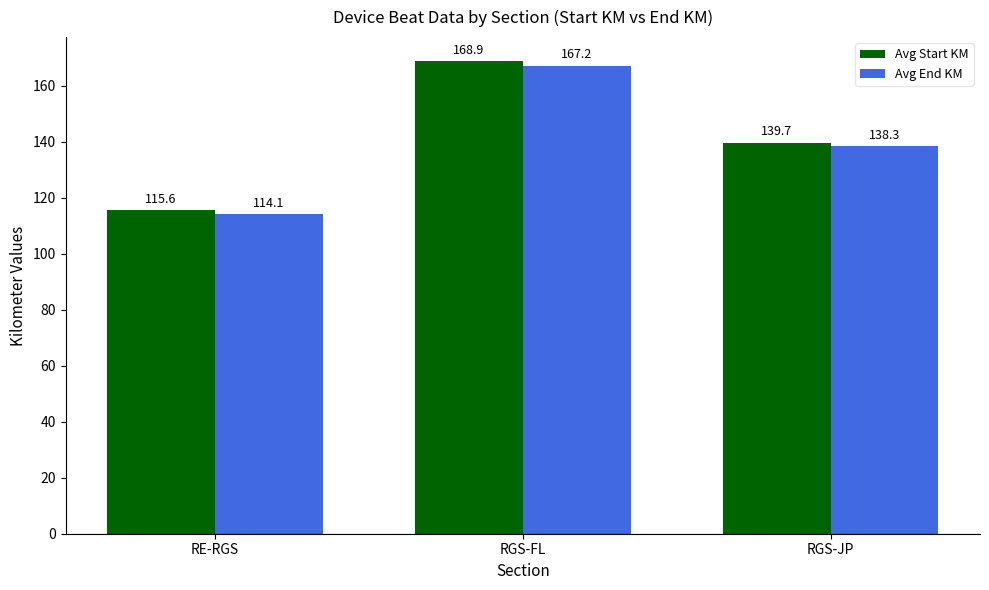

What is the value of the Avg End KM bar at the 3rd from the left?

138.3